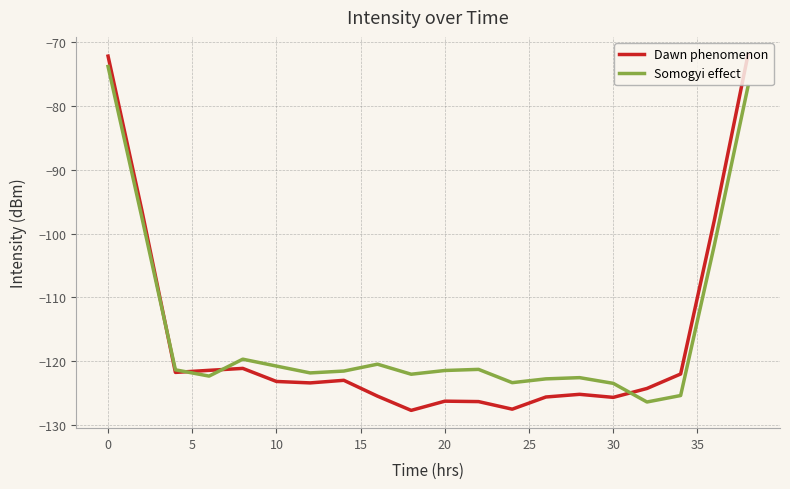

How many lines are shown in the chart?

2